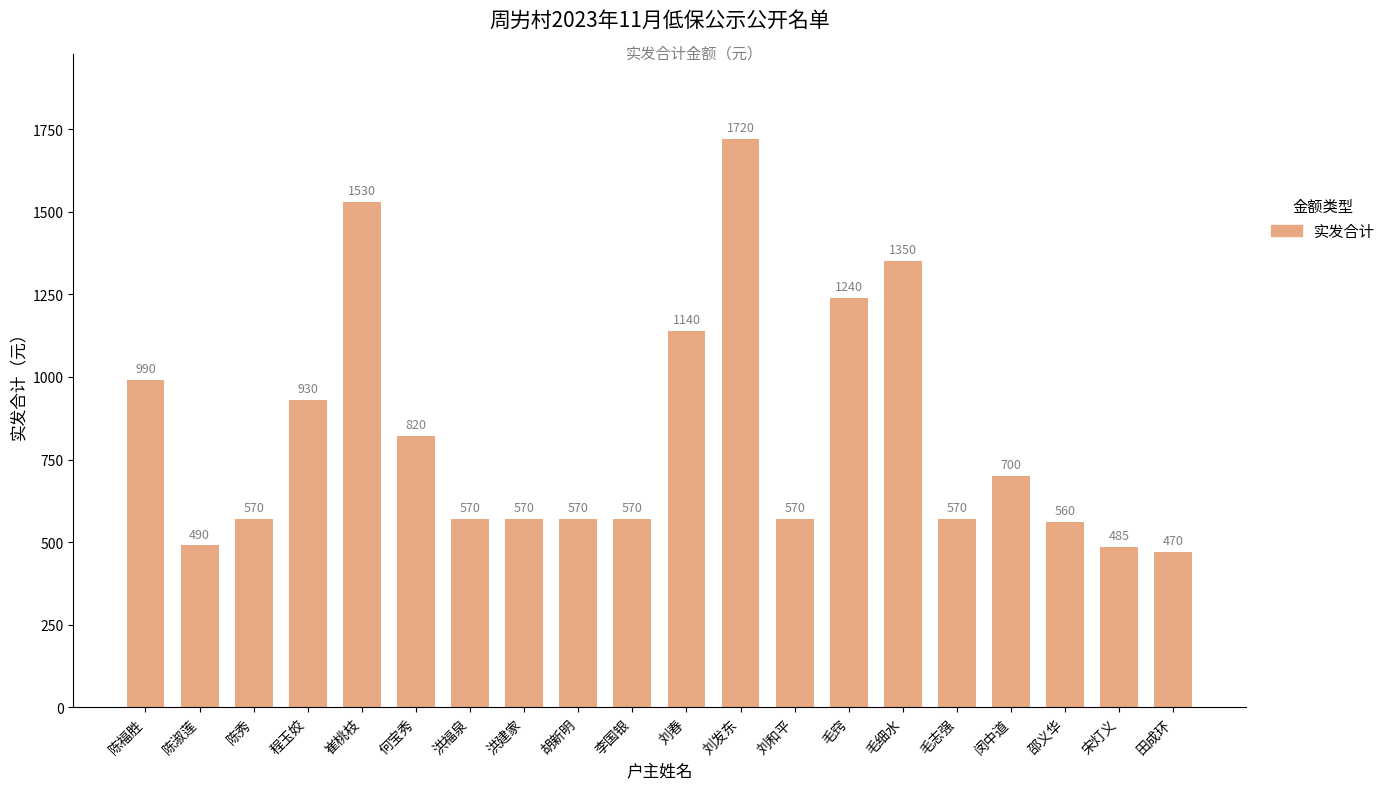

What is the sum of the values at 邵义华 and 闵中道?

1260